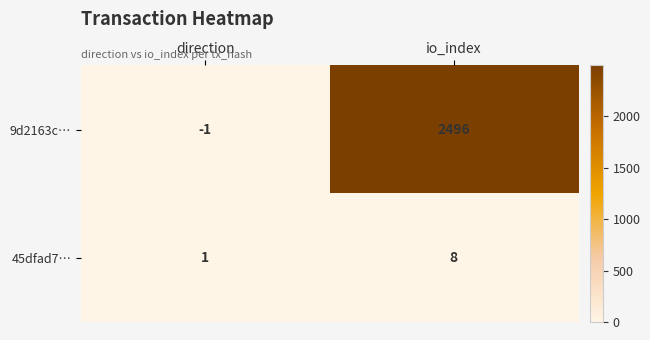

Reading right to left, list all the values displayed in this chart.

9d2163c…: 2496	-1
45dfad7…: 8	1